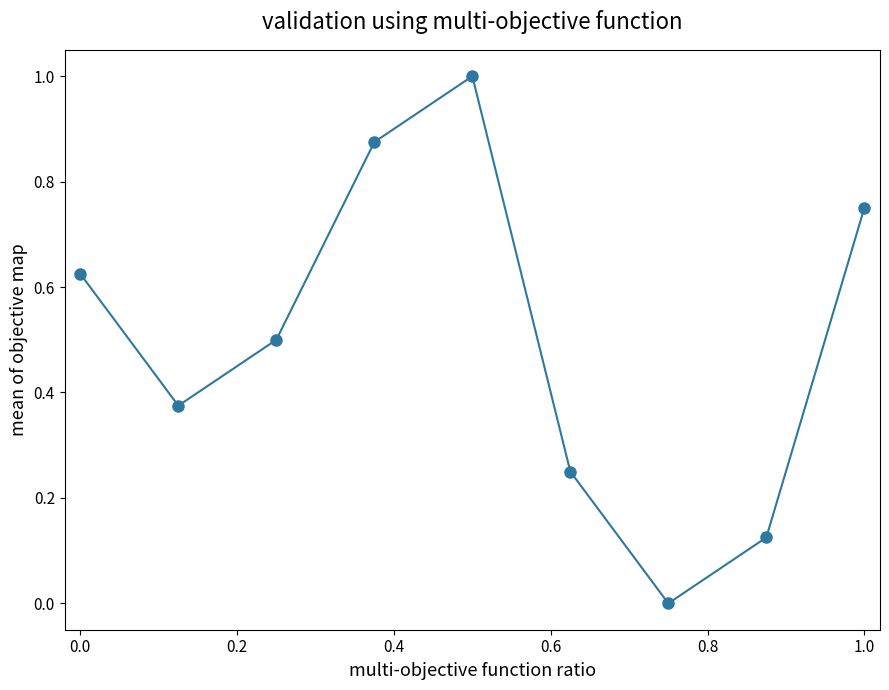

What is the maximum value shown in the chart?

1.0